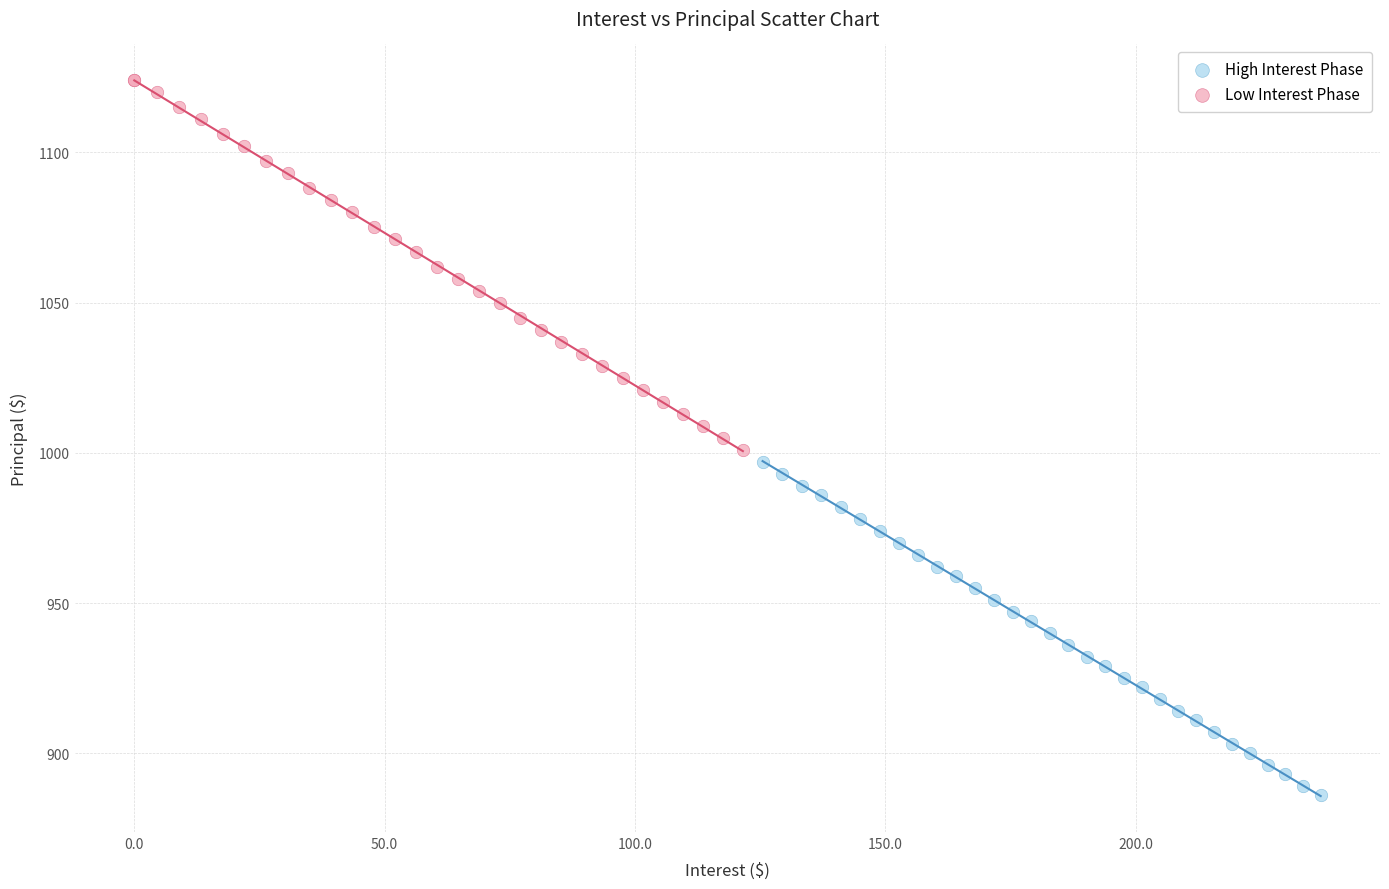

Which series has the widest spread of Y values?

Low Interest Phase